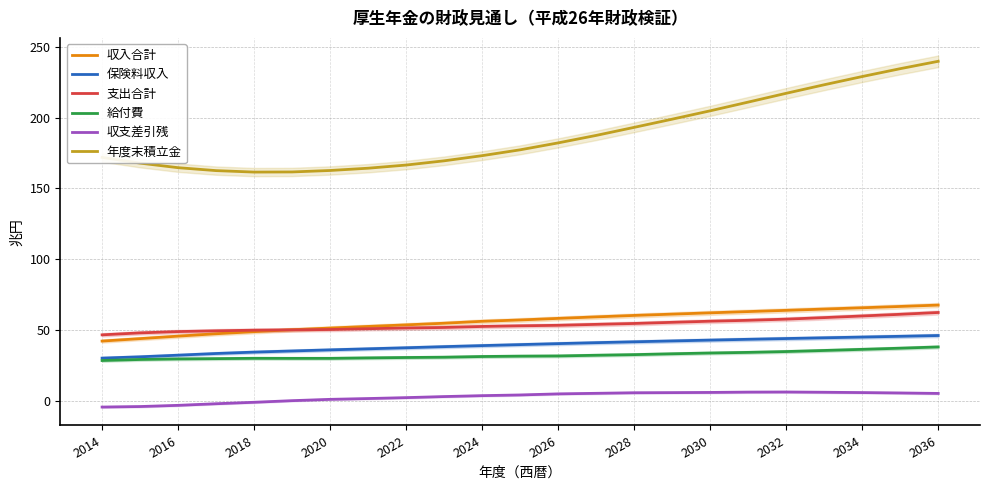

Which series has the largest total across all categories?

年度末積立金